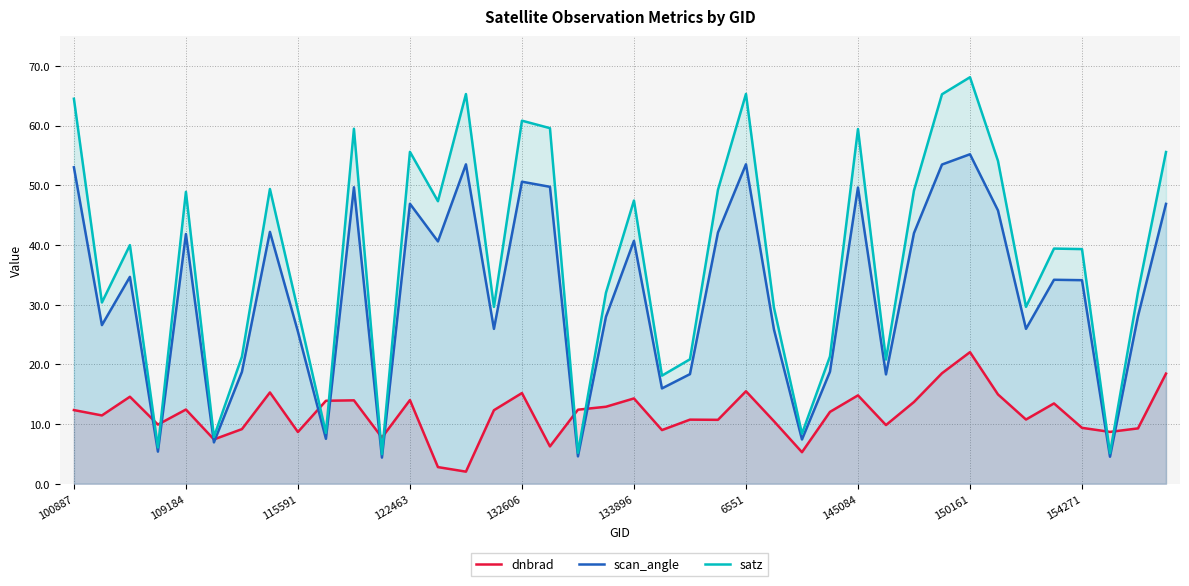

What is the maximum value for dnbrad?

22.0